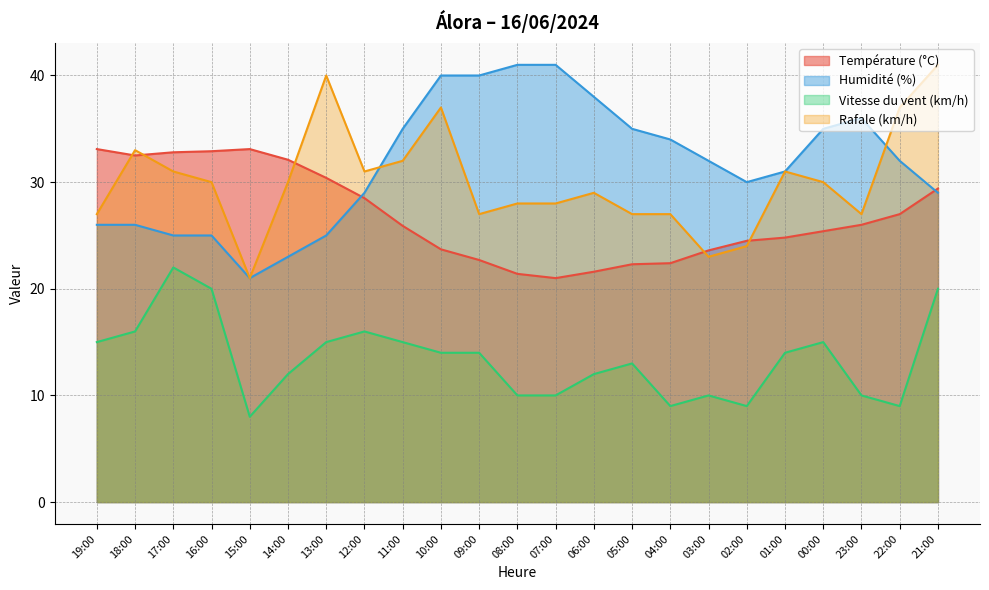

At 13:00, list the series in order from largest to smallest.

Rafale (km/h), Température (°C), Humidité (%), Vitesse du vent (km/h)